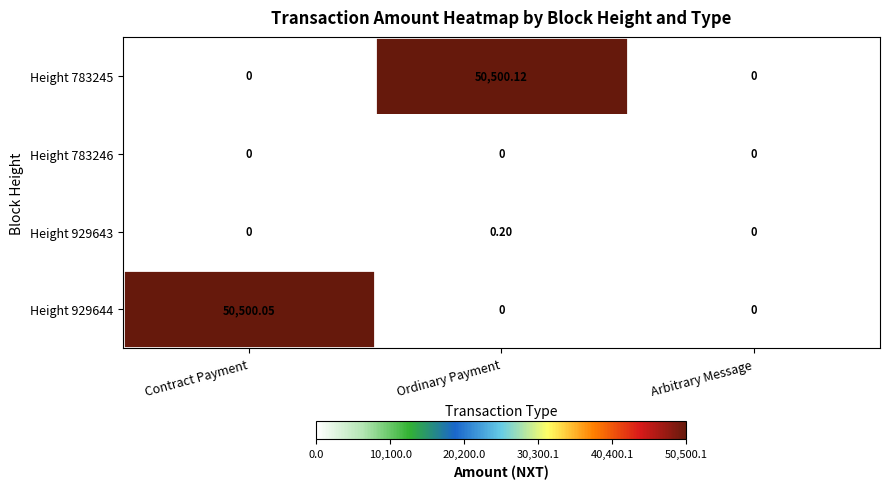

At which category is the sum across all series the highest?

Ordinary Payment